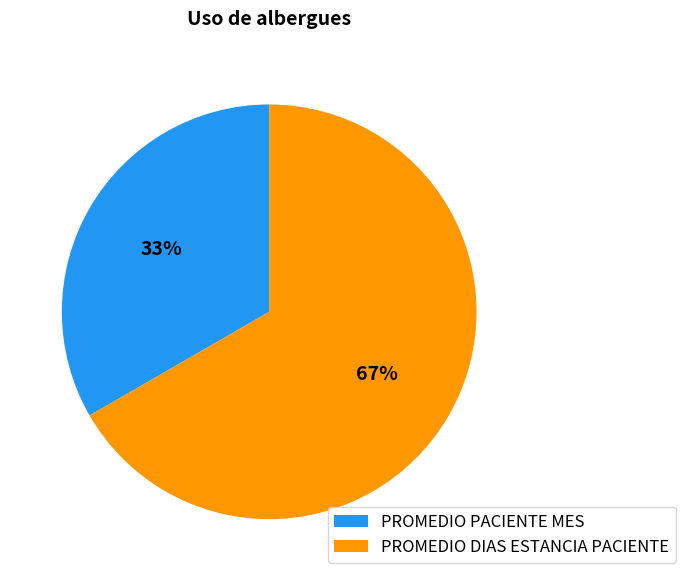

Which has a higher value, PROMEDIO PACIENTE MES or PROMEDIO DIAS ESTANCIA PACIENTE?

PROMEDIO DIAS ESTANCIA PACIENTE